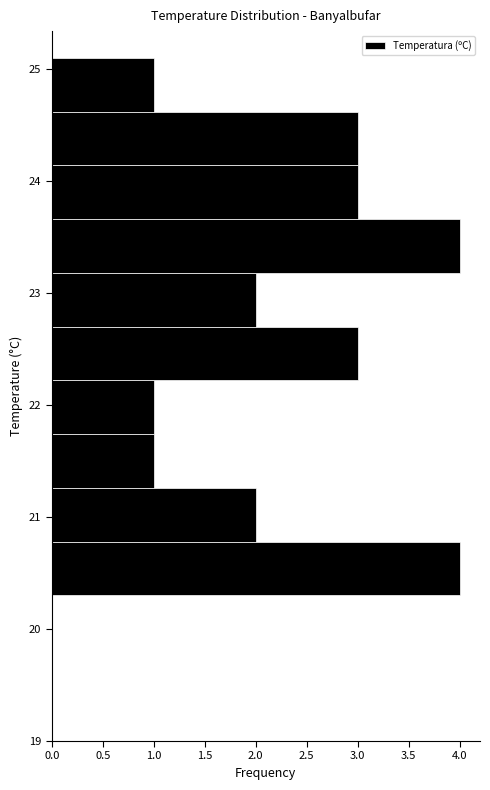

Reading bottom to top, list every bar in this chart as the range it spans on the y-axis followed by its length. Neither the bar edges nor the lengths are printed on the chart, so give them approximately, as read against the axes.

20.30 to 20.78: 4
20.78 to 21.26: 2
21.26 to 21.74: 1
21.74 to 22.22: 1
22.22 to 22.70: 3
22.70 to 23.18: 2
23.18 to 23.66: 4
23.66 to 24.14: 3
24.14 to 24.62: 3
24.62 to 25.10: 1